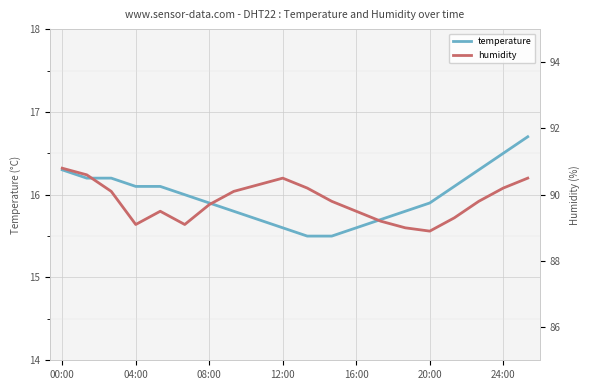

Which has a higher value, 13 or 08:00?

08:00